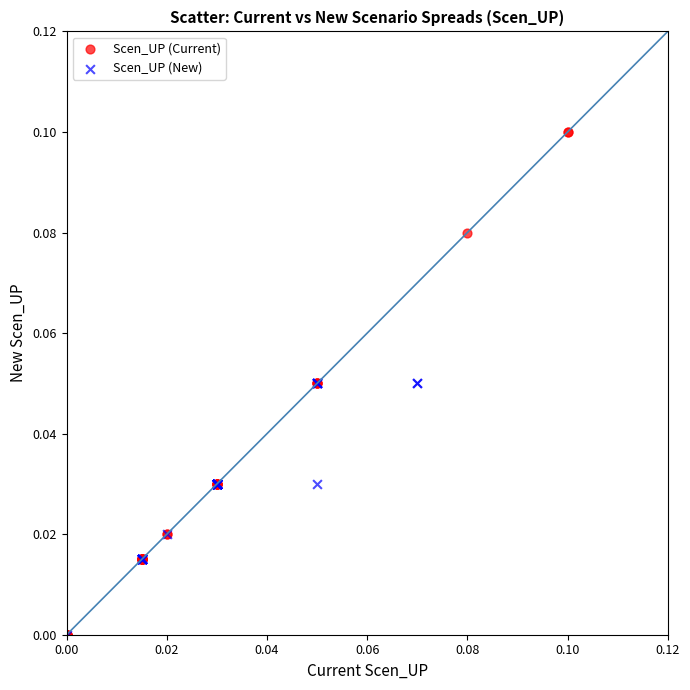

Which series has the largest Y range (max minus min)?

Scen_UP (Current)